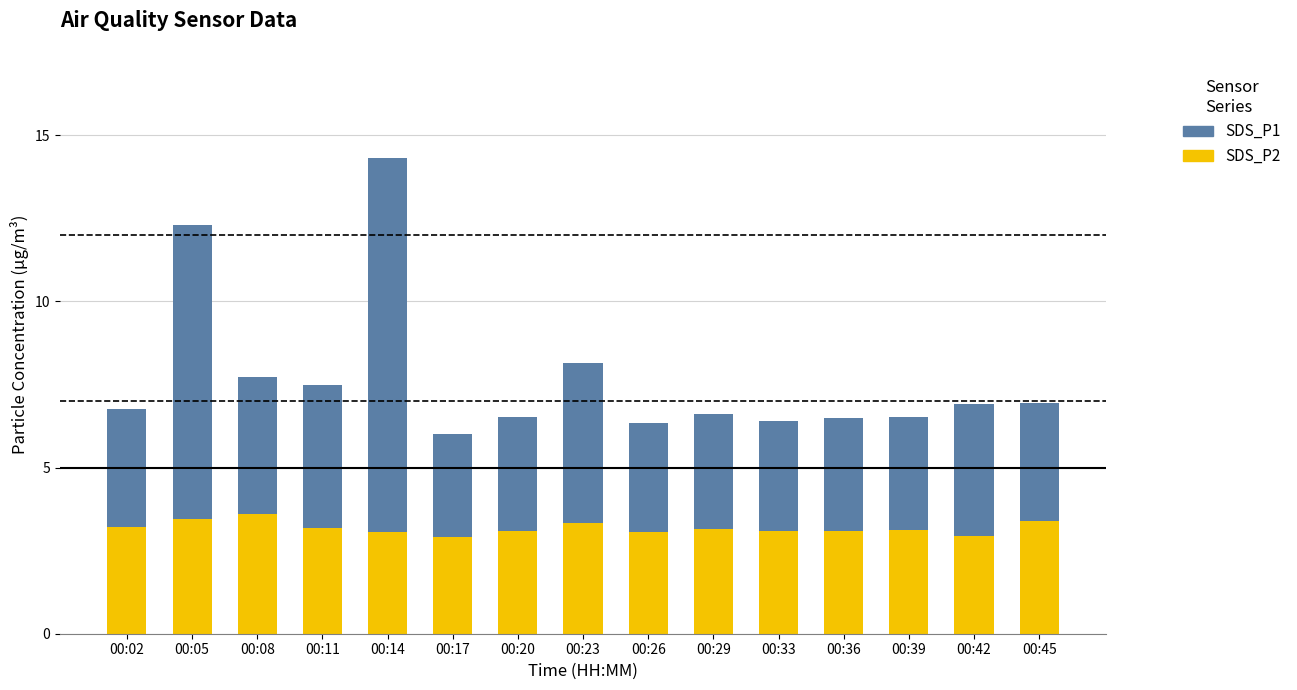

What is the total value across all series at 00:17?

6.0